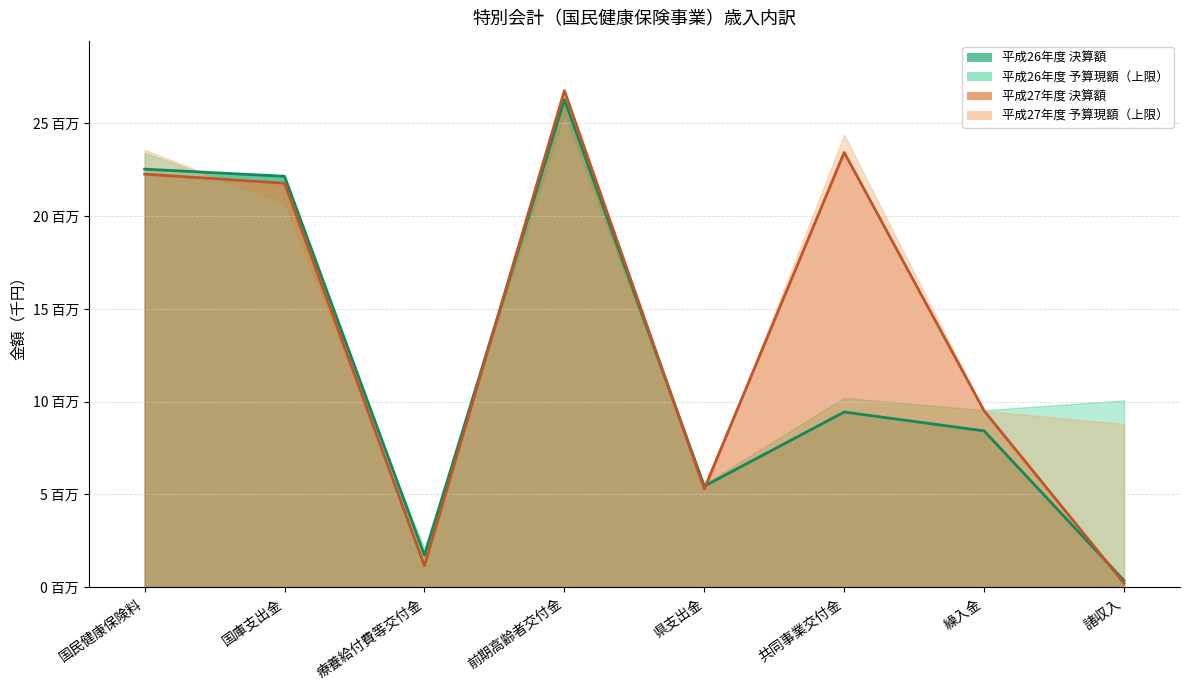

What is the difference between the maximum and minimum values in the 平成26年度_決算額 series?

25922709